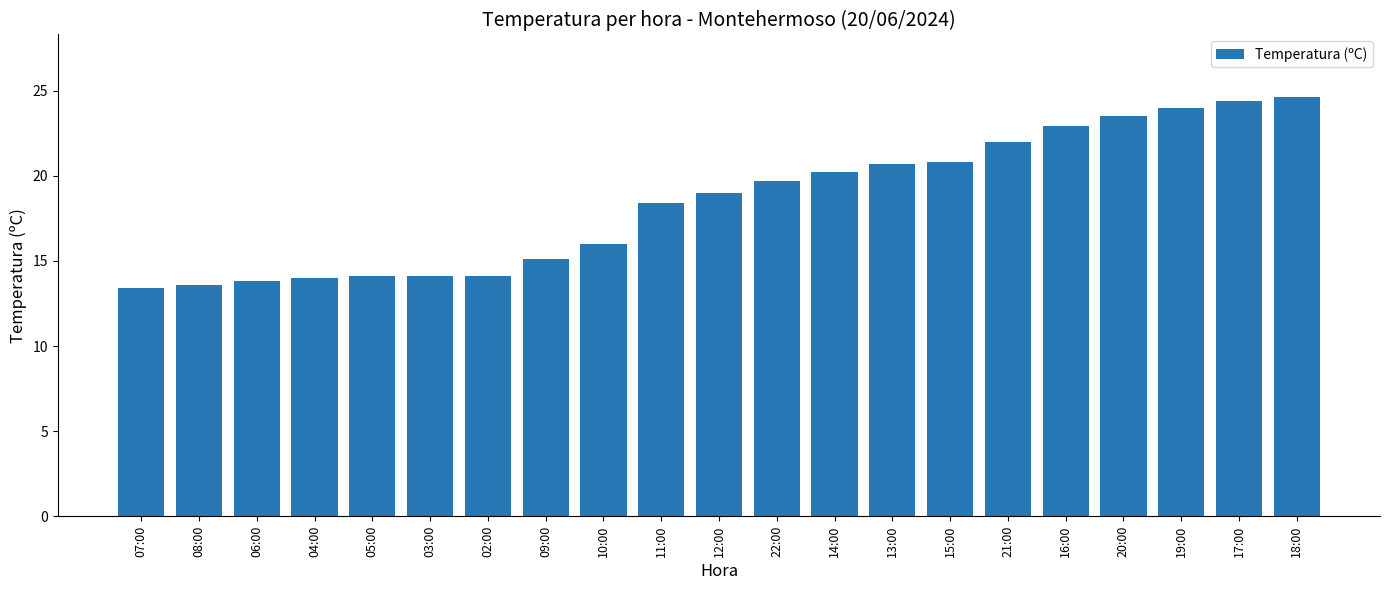

What is the sum of the values at 06:00 and 02:00?

27.9